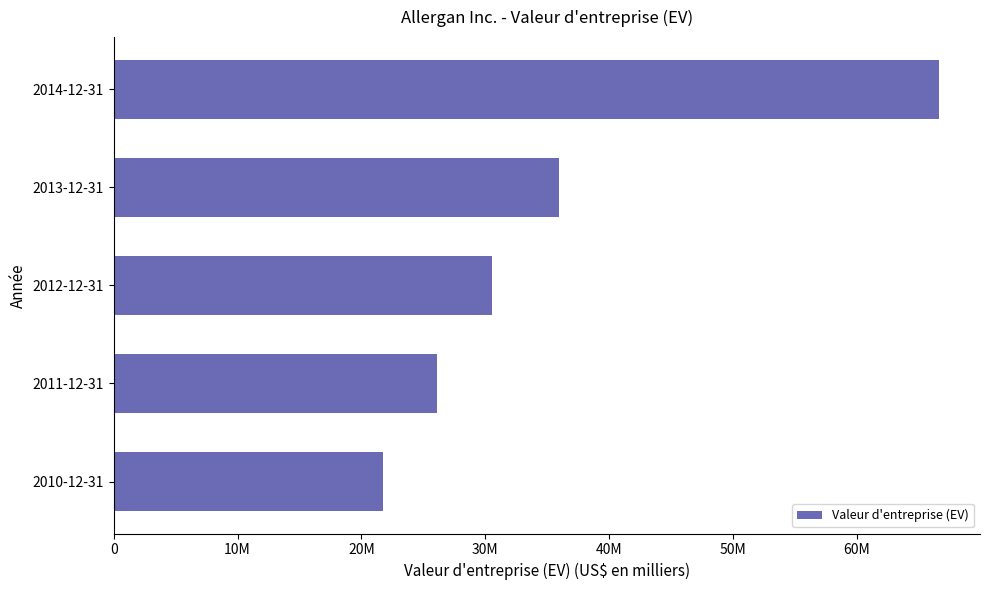

List the labels in order of value, smallest first.

2010-12-31, 2011-12-31, 2012-12-31, 2013-12-31, 2014-12-31